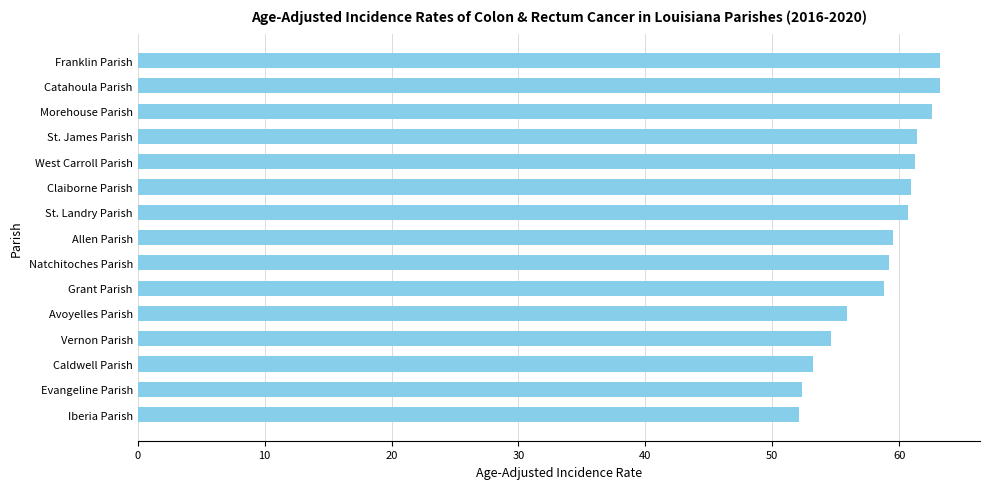

What is the difference between the values at Caldwell Parish and Natchitoches Parish?

6.0